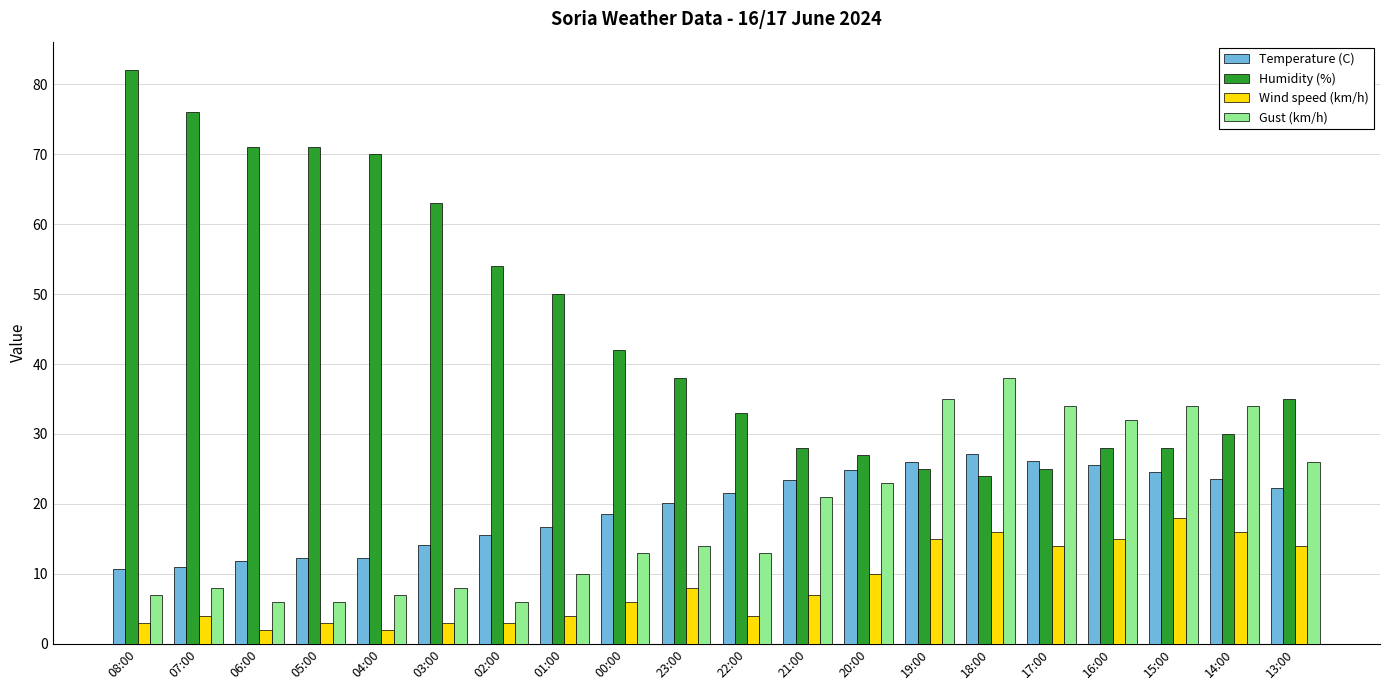

What is the difference between the maximum and minimum values in the Temperature (C) series?

16.4